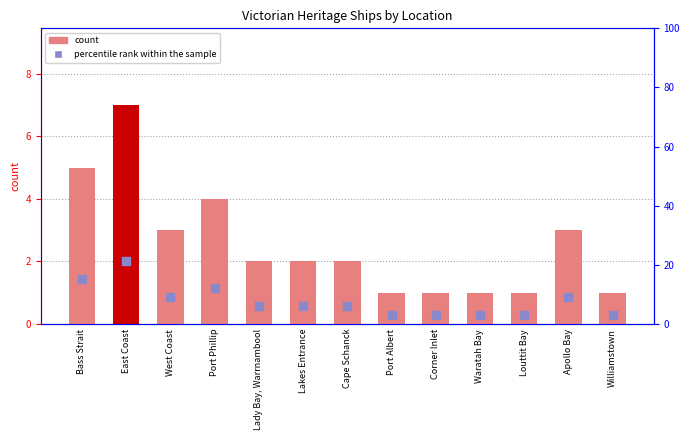

Which series has the largest total across all categories?

percentile rank within the sample